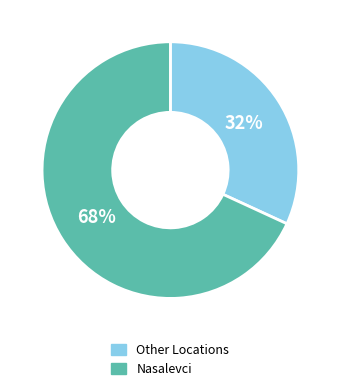

Does any single category account for the majority?

Yes